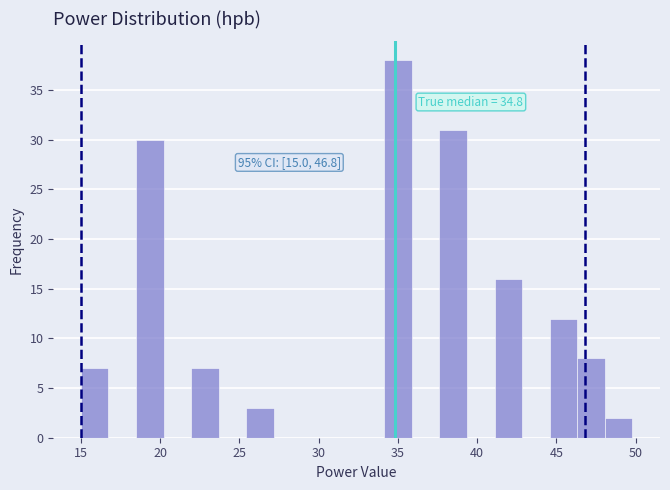

Around what value on the x-axis is the tallest bar? Give the approximate position of its centre, as read against the axis.

35.0